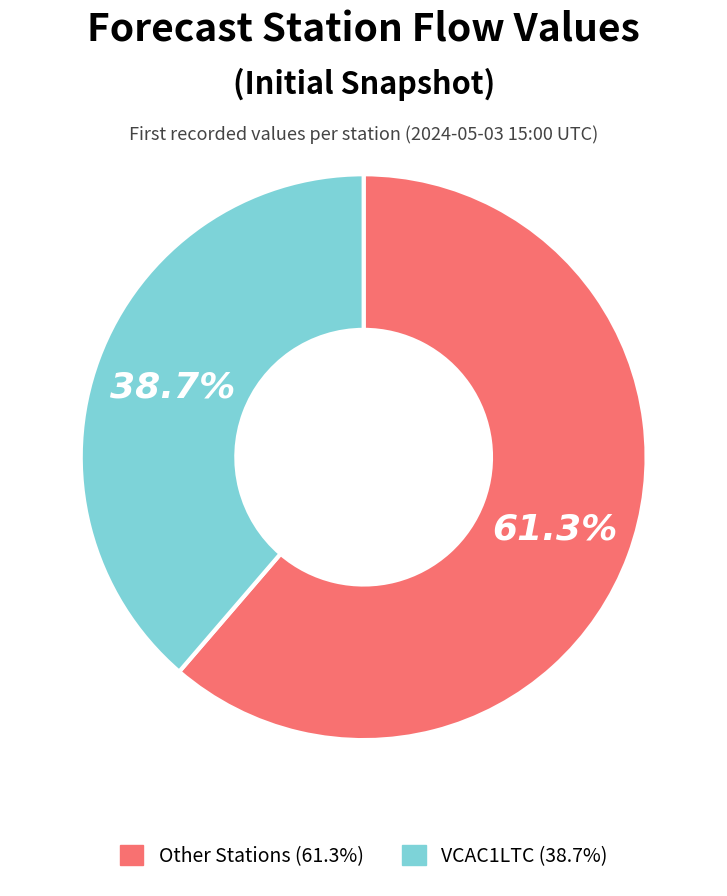

Does any single category account for the majority?

Yes